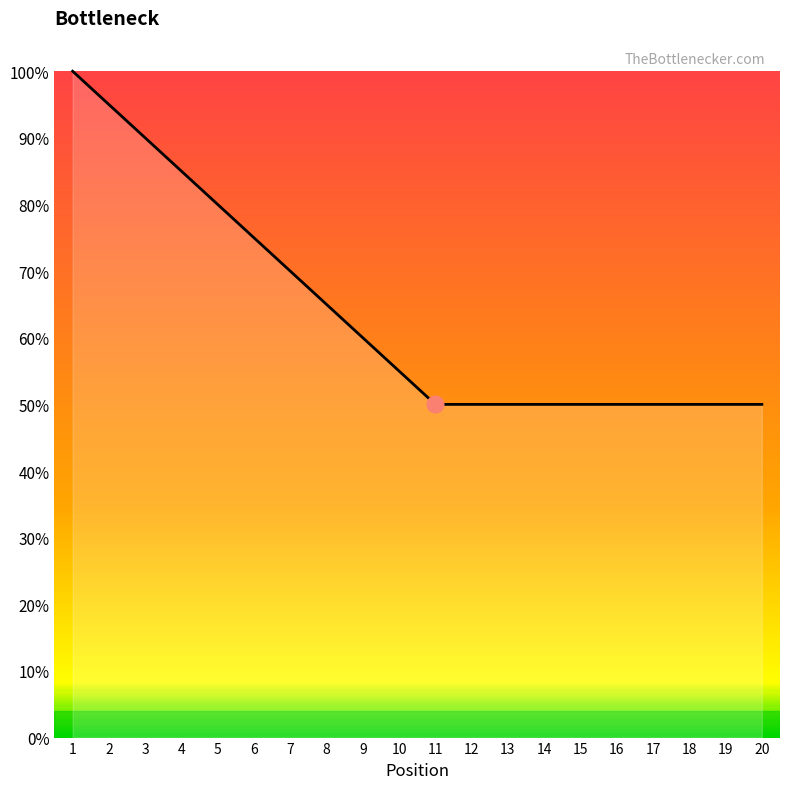

What is the minimum value shown in the chart?

0.5